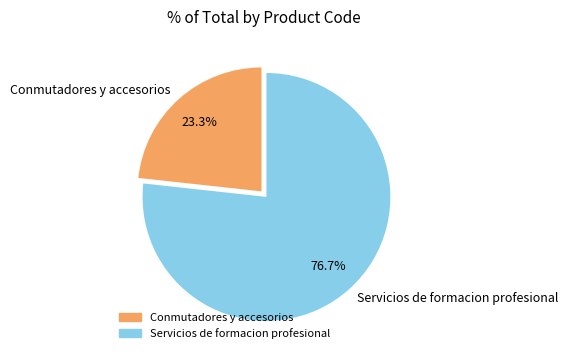

Combined, do Servicios de formacion profesional and Conmutadores y accesorios account for over 50%?

Yes